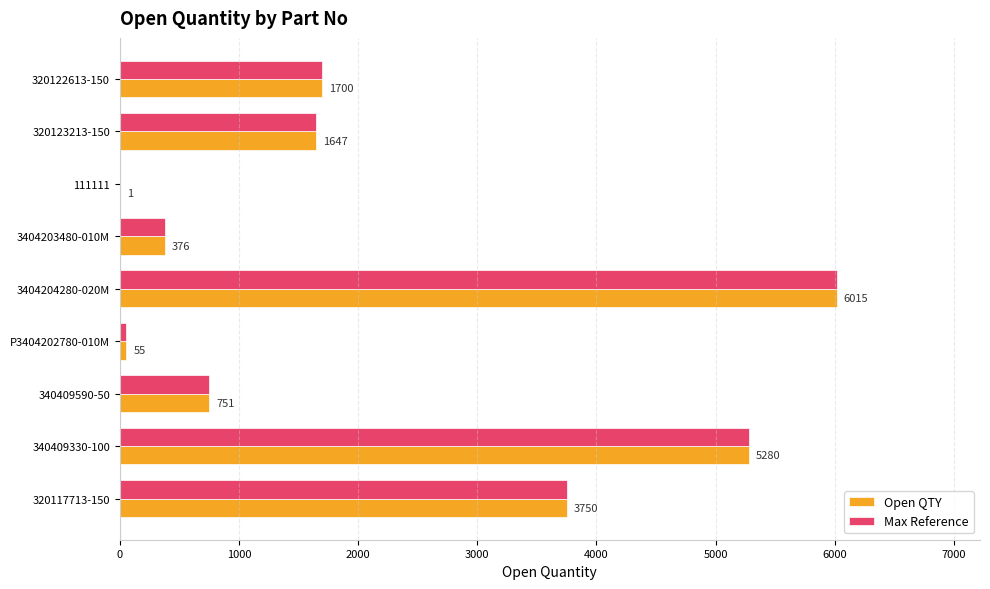

How many data points does each series have?

9